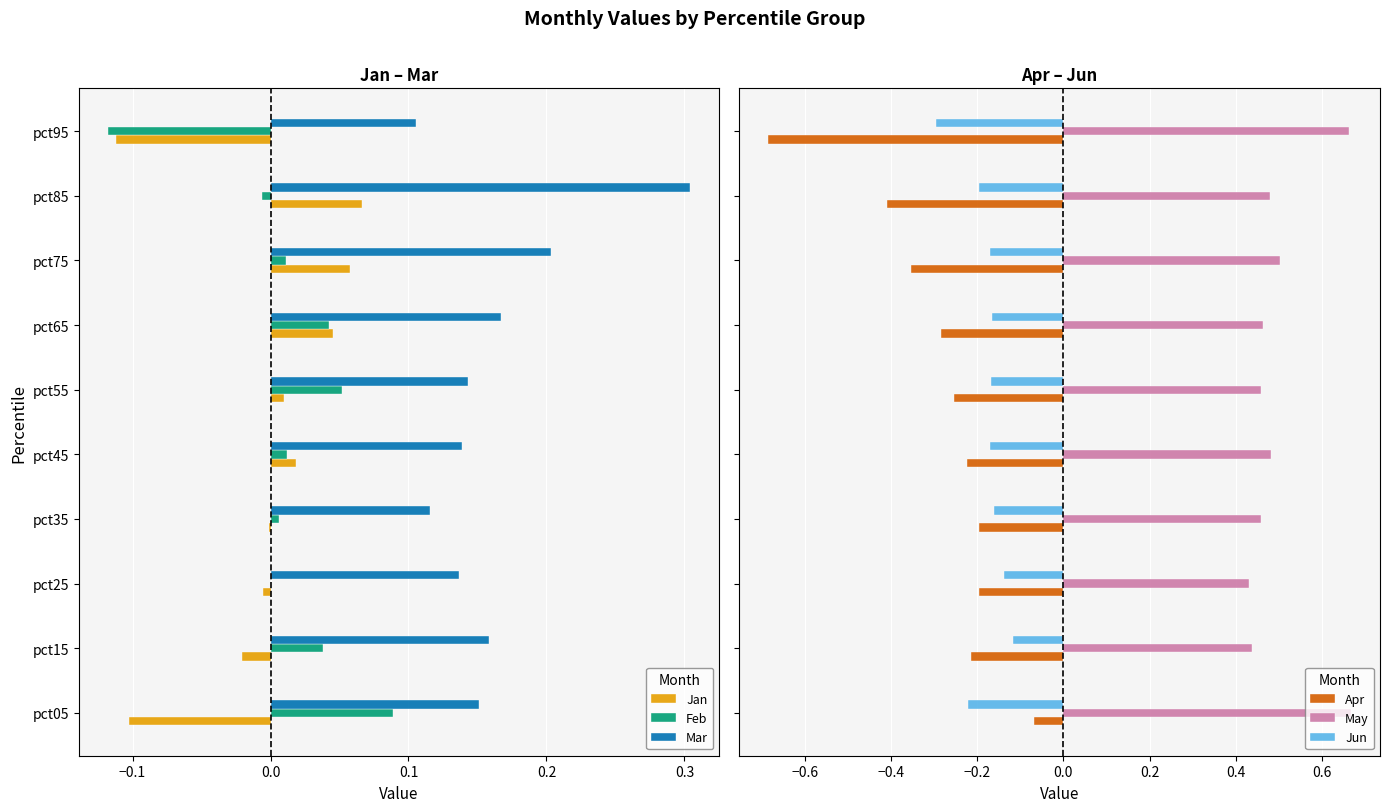

What is the difference between the maximum and minimum values in the Mar series?

0.2